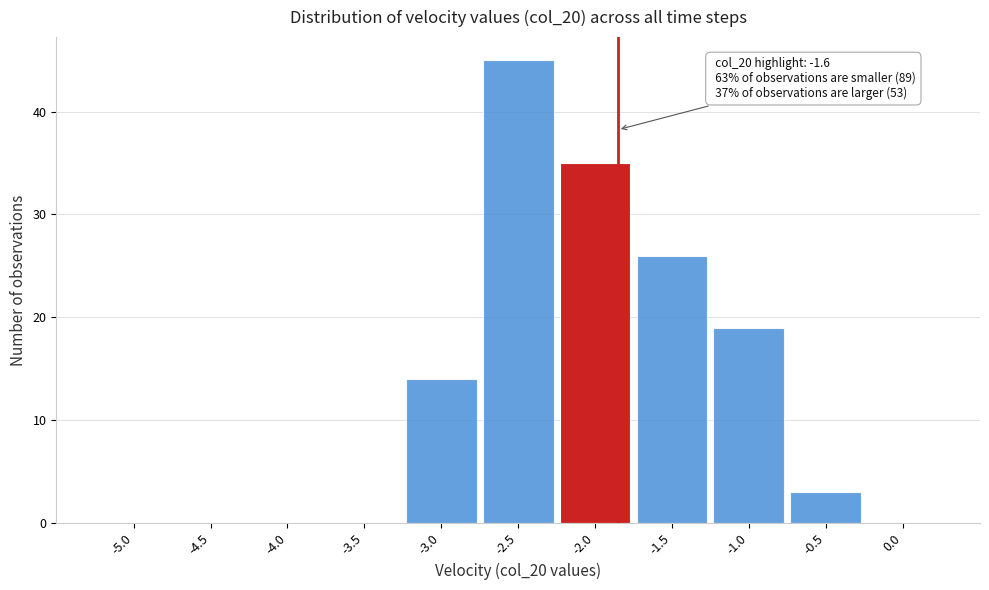

Reading left to right, list all the values displayed in this chart.

-5.0=0	-4.5=0	-4.0=0	-3.5=0	-3.0=14	-2.5=45	-2.0=35	-1.5=26	-1.0=19	-0.5=3	0.0=0